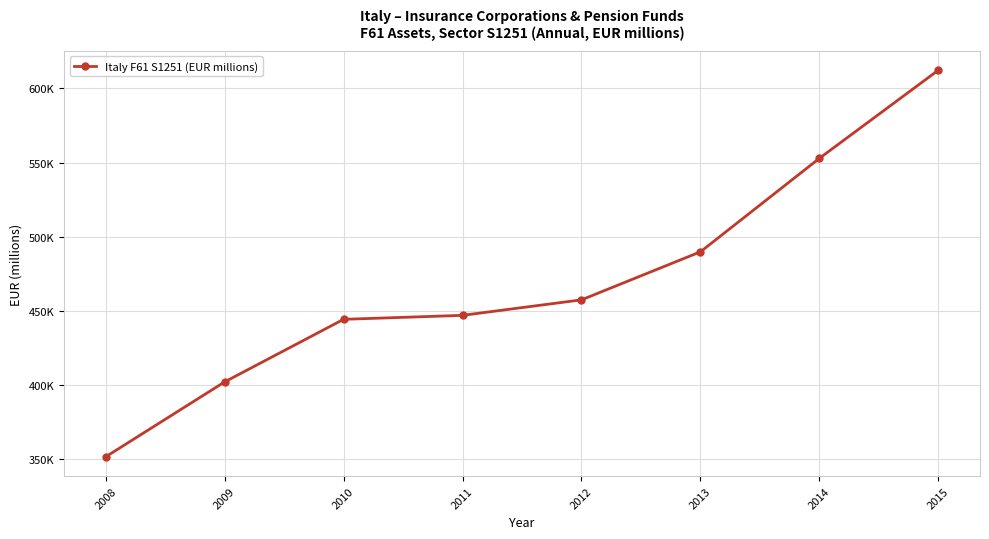

What is the ratio of the value at 2013 to the value at 2014?

0.9